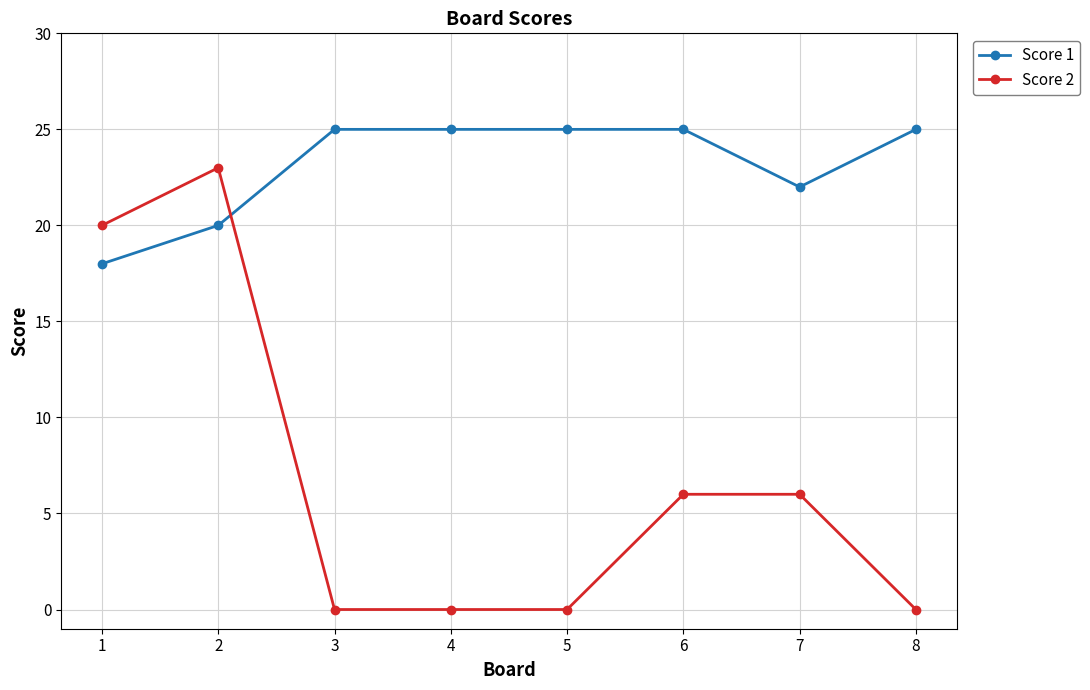

What is the minimum value for Score 1?

18